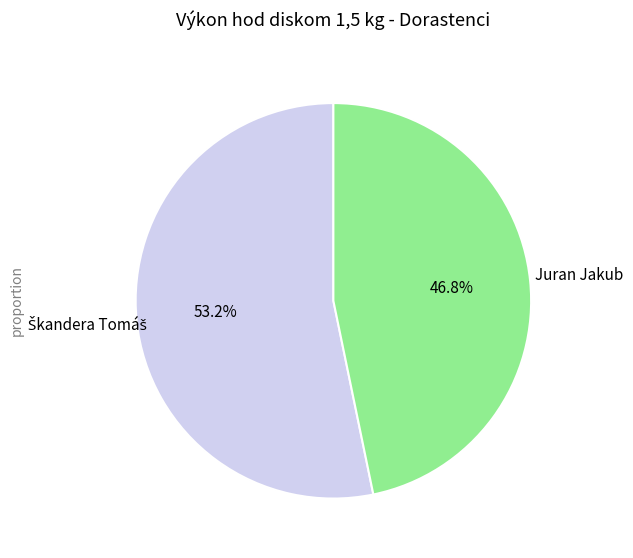

Is there any slice that represents more than half of the pie?

Yes